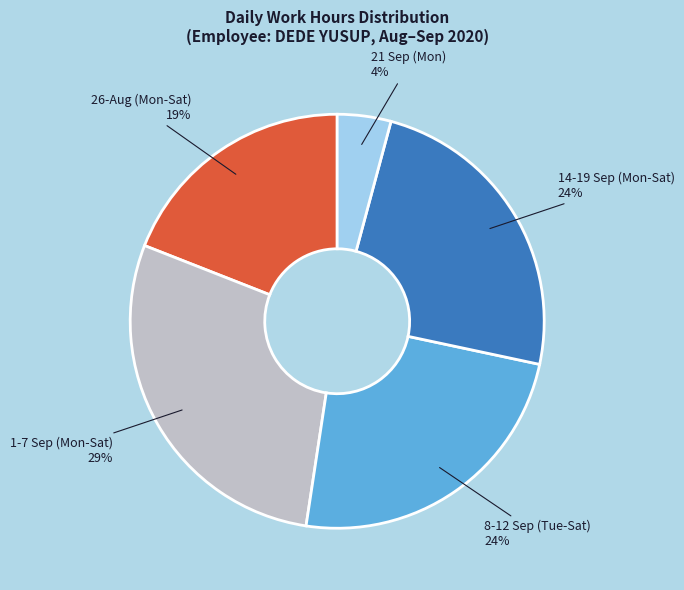

Which slice is the largest?

1-7 Sep (Mon-Sat)